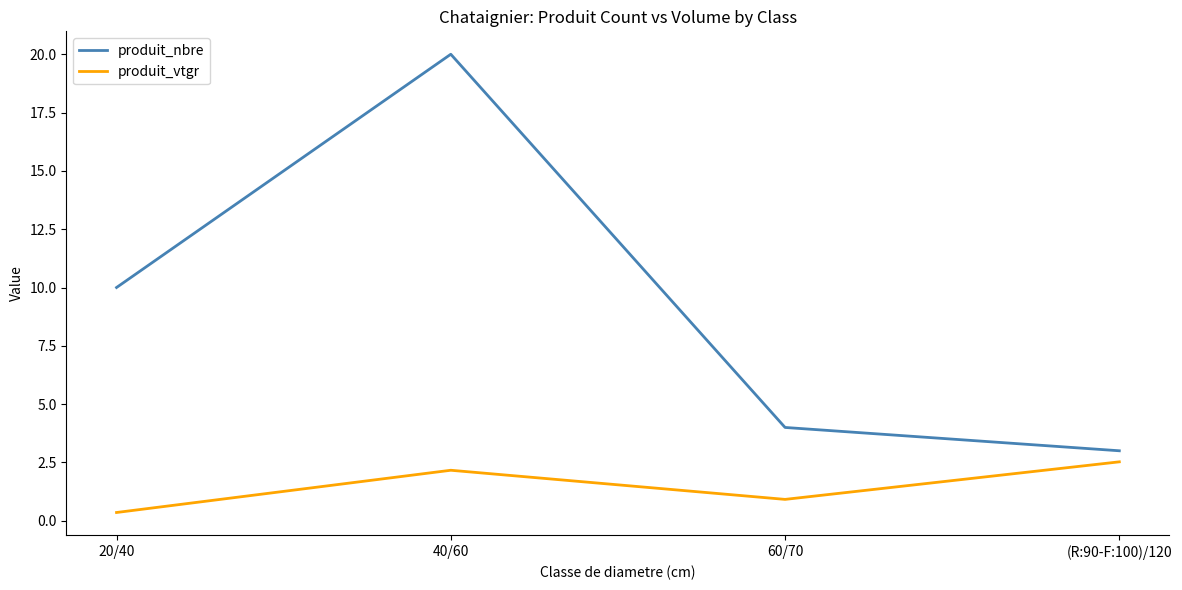

Reading left to right, list all the values displayed in this chart.

produit_nbre: 10.0	20.0	4.0	3.0
produit_vtgr: 0.4	2.2	0.9	2.5